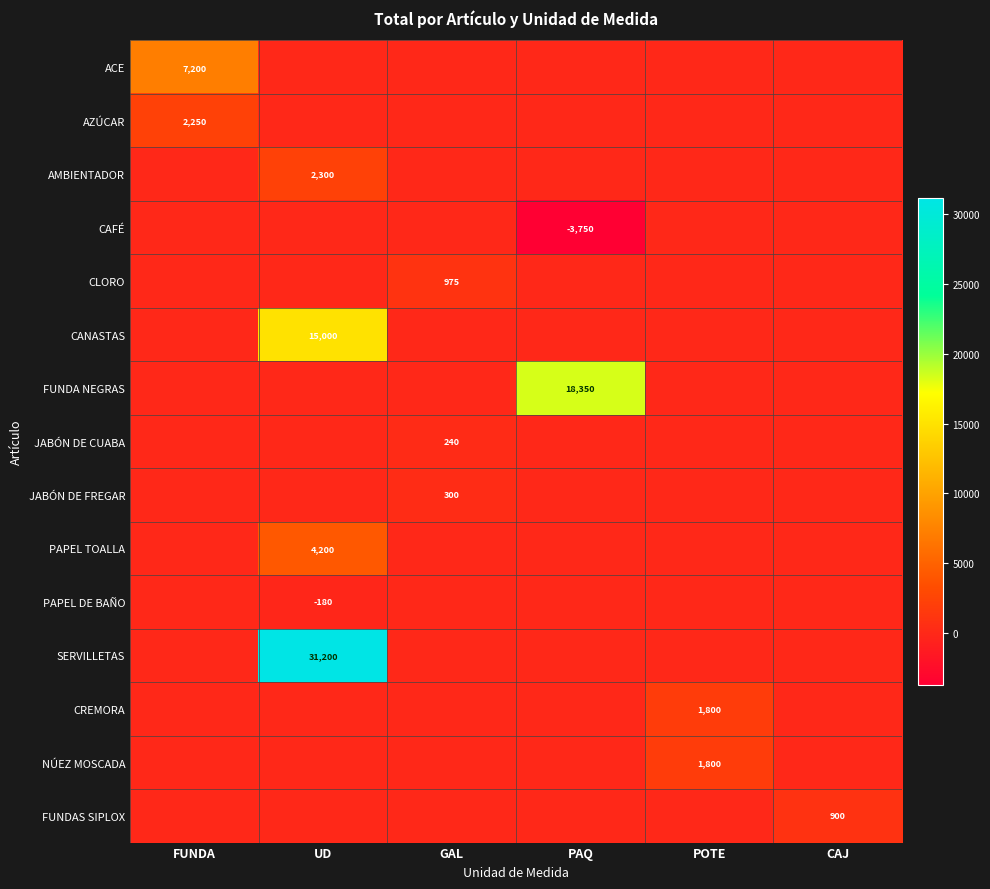

Count the number of data series in this chart.

15